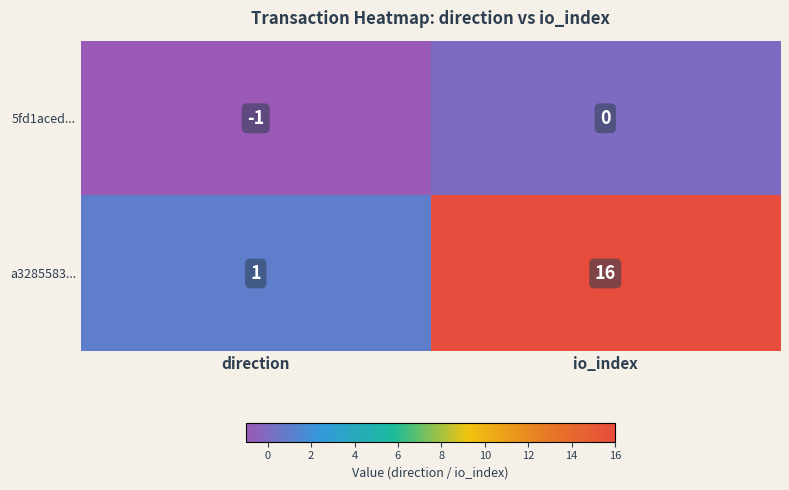

What is the difference between the highest and lowest values at direction?

2